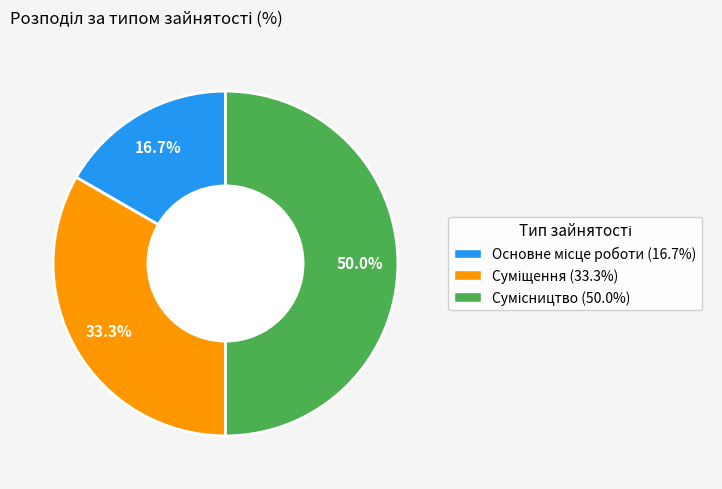

What percentage do Суміщення and Сумісництво together represent?

83.3%